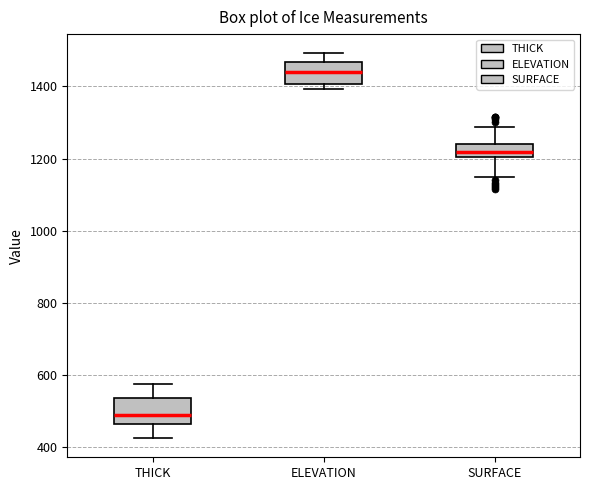

Which box has the lowest median line?

THICK